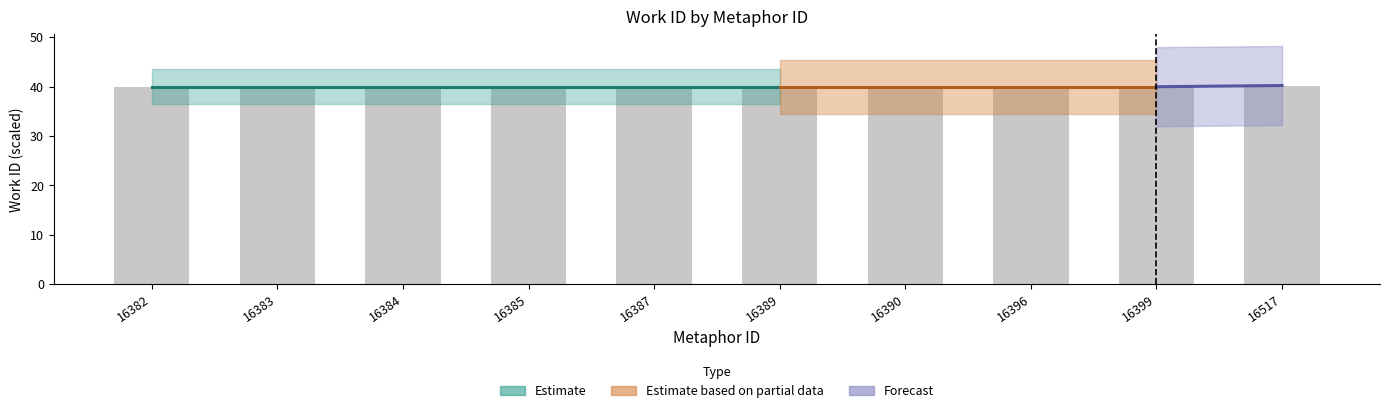

What is the smallest value displayed?

40.0